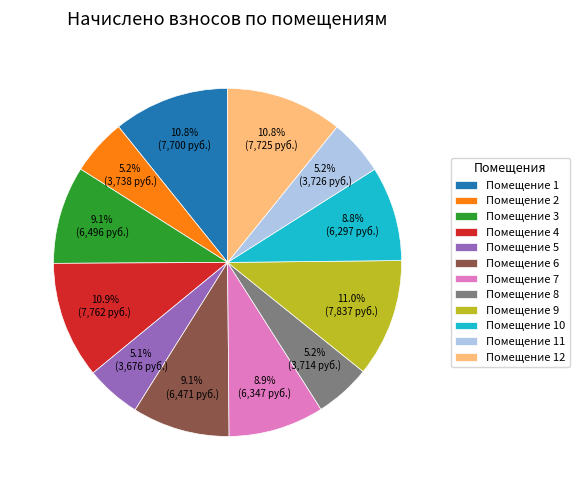

Which has a higher value, Помещение 7 or Помещение 5?

Помещение 7